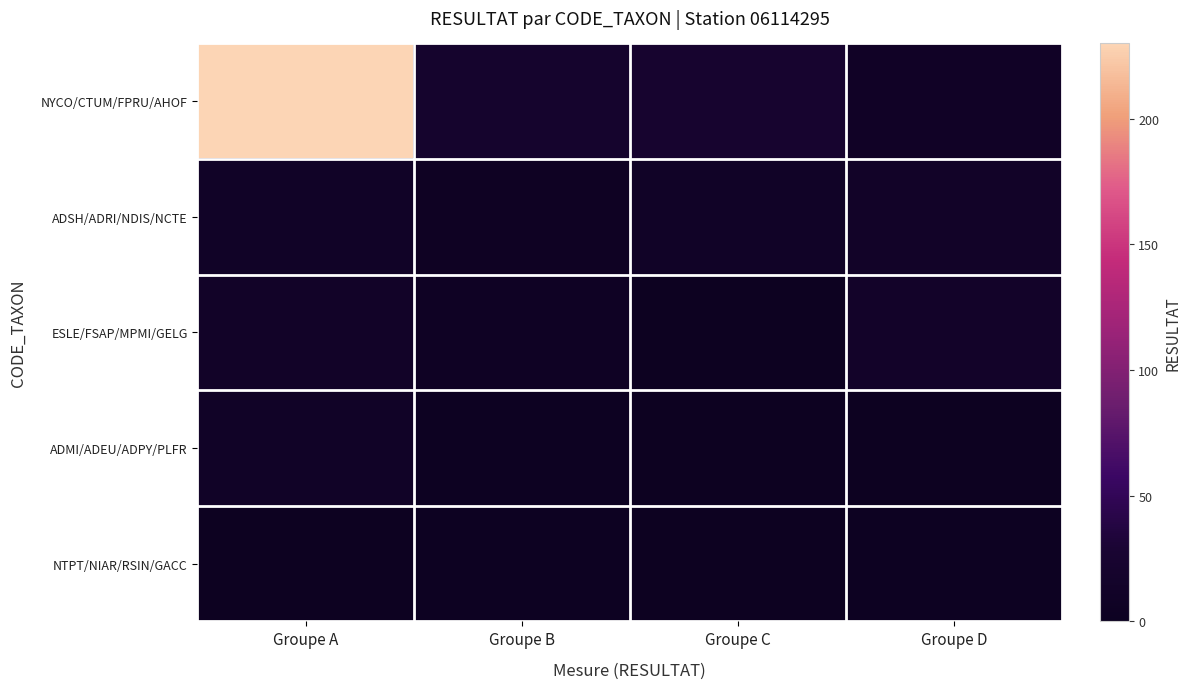

At how many categories does at least one series exceed 143?

1